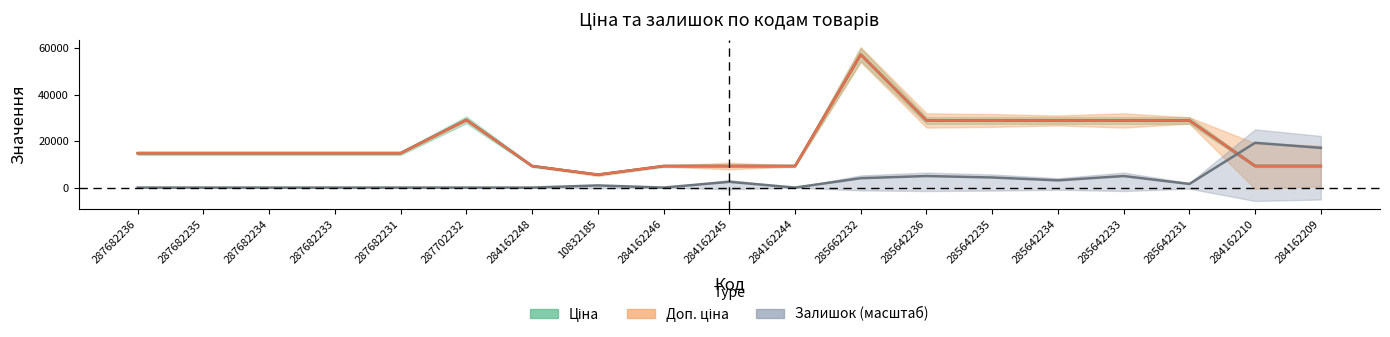

What is the difference between the highest and lowest values at 284162244?

9290.5